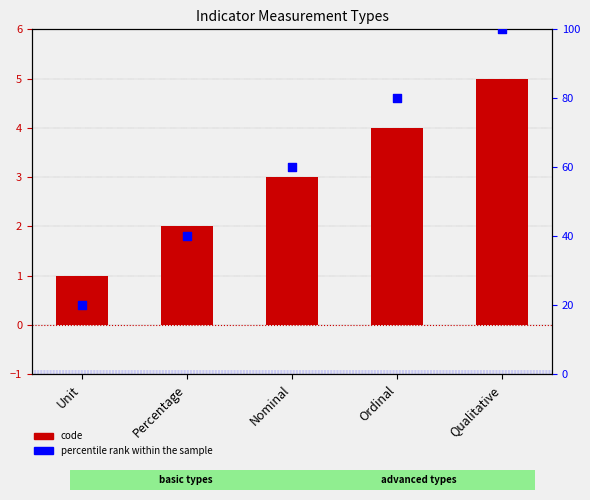

Is the value of code at Unit greater than the value of percentile rank within the sample at Percentage?

No